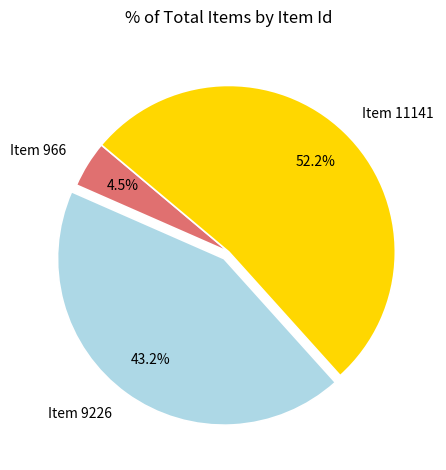

Count the number of slices in the pie.

3